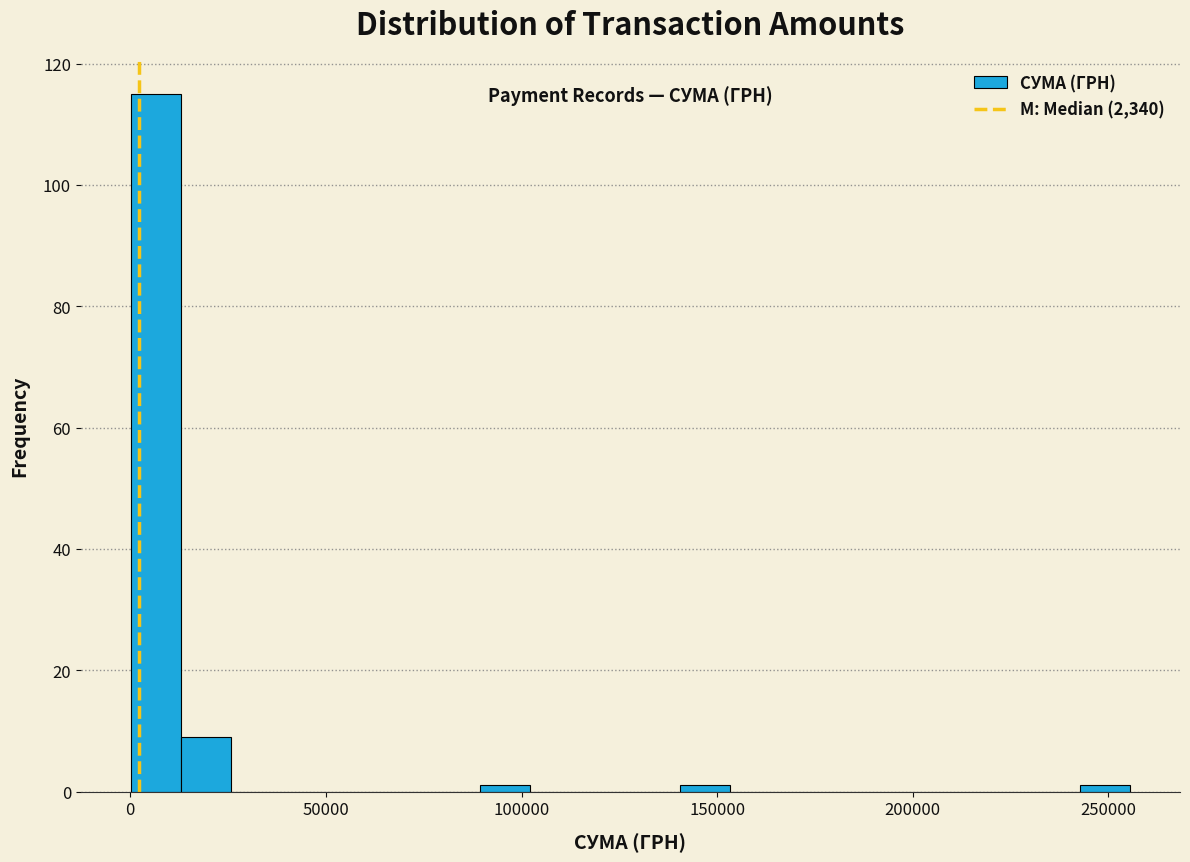

Around what value on the x-axis is the tallest bar? Give the approximate position of its centre, as read against the axis.

5000